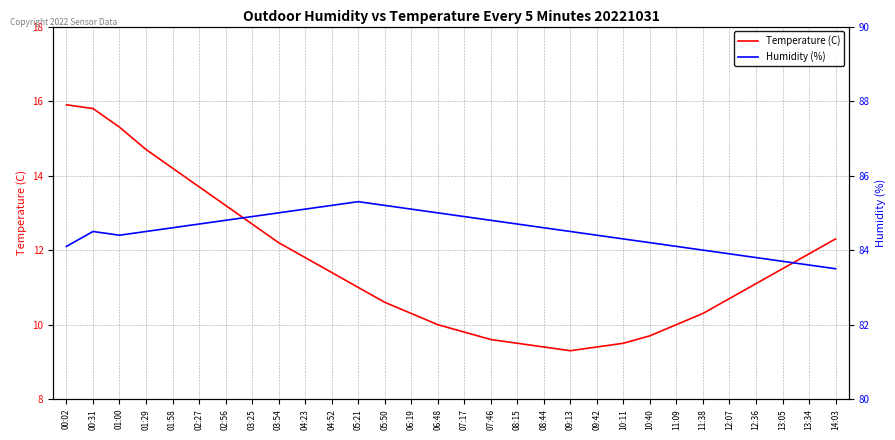

Reading left to right, what are all the values shown in this chart?

Temperature (C): 00:02=15.9	00:31=15.8	01:00=15.3	01:29=14.7	01:58=14.2	02:27=13.7	02:56=13.2	03:25=12.7	03:54=12.2	04:23=11.8	04:52=11.4	05:21=11.0	05:50=10.6	06:19=10.3	06:48=10.0	07:17=9.8	07:46=9.6	08:15=9.5	08:44=9.4	09:13=9.3	09:42=9.4	10:11=9.5	10:40=9.7	11:09=10.0	11:38=10.3	12:07=10.7	12:36=11.1	13:05=11.5	13:34=11.9	14:03=12.3
Humidity (%): 00:02=84.1	00:31=84.5	01:00=84.4	01:29=84.5	01:58=84.6	02:27=84.7	02:56=84.8	03:25=84.9	03:54=85.0	04:23=85.1	04:52=85.2	05:21=85.3	05:50=85.2	06:19=85.1	06:48=85.0	07:17=84.9	07:46=84.8	08:15=84.7	08:44=84.6	09:13=84.5	09:42=84.4	10:11=84.3	10:40=84.2	11:09=84.1	11:38=84.0	12:07=83.9	12:36=83.8	13:05=83.7	13:34=83.6	14:03=83.5